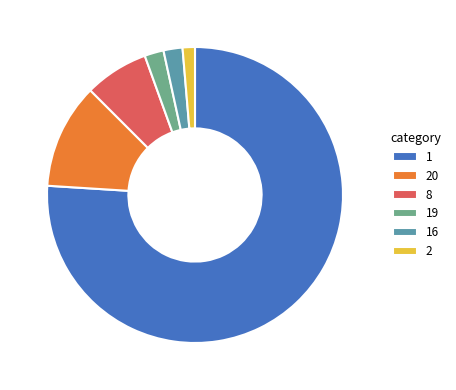

Combined, do 20 and 2 account for over 50%?

No